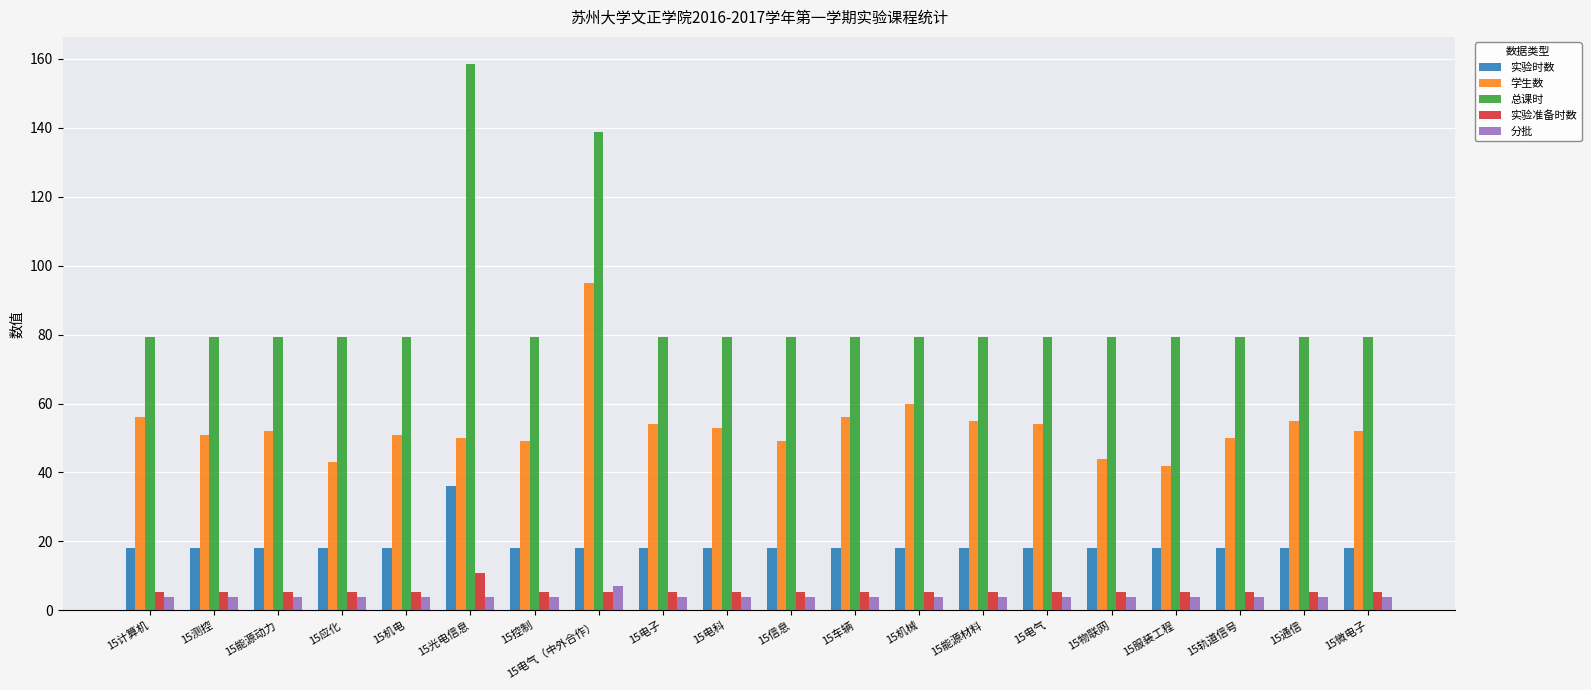

What is the greatest value displayed?

158.4